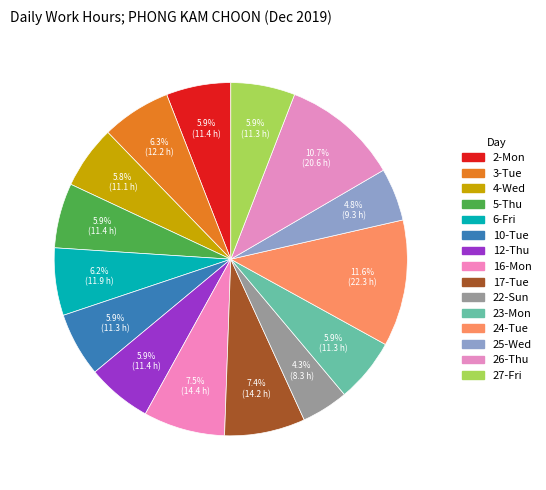

Which has a higher value, 25-Wed or 10-Tue?

10-Tue